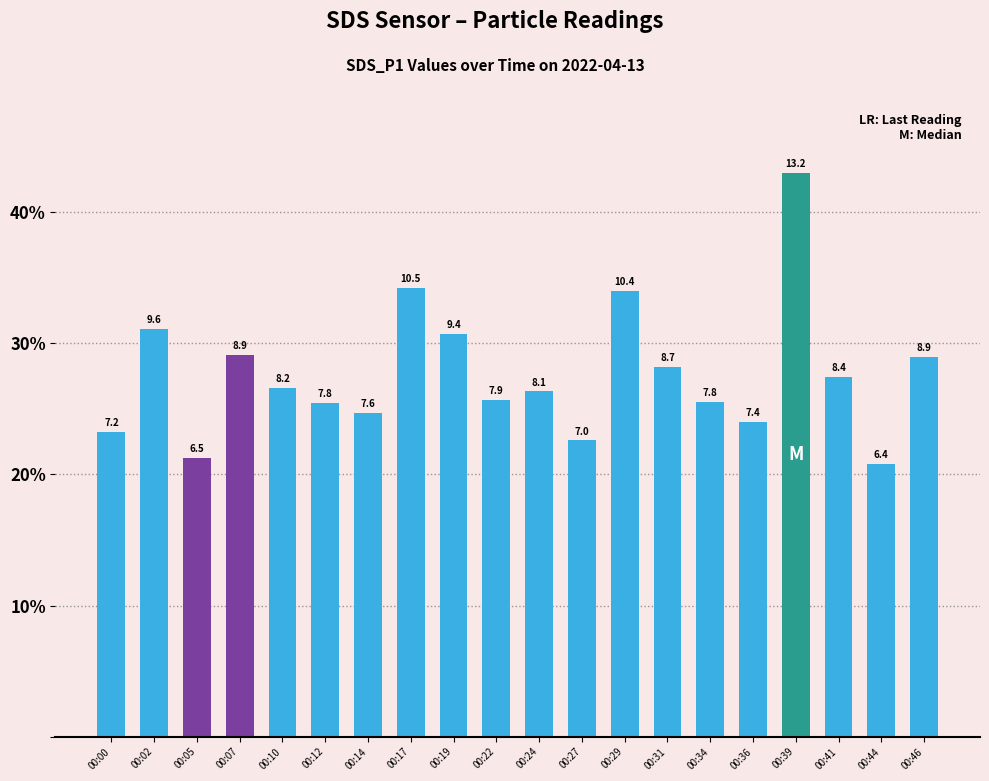

How many bars are there in total?

20